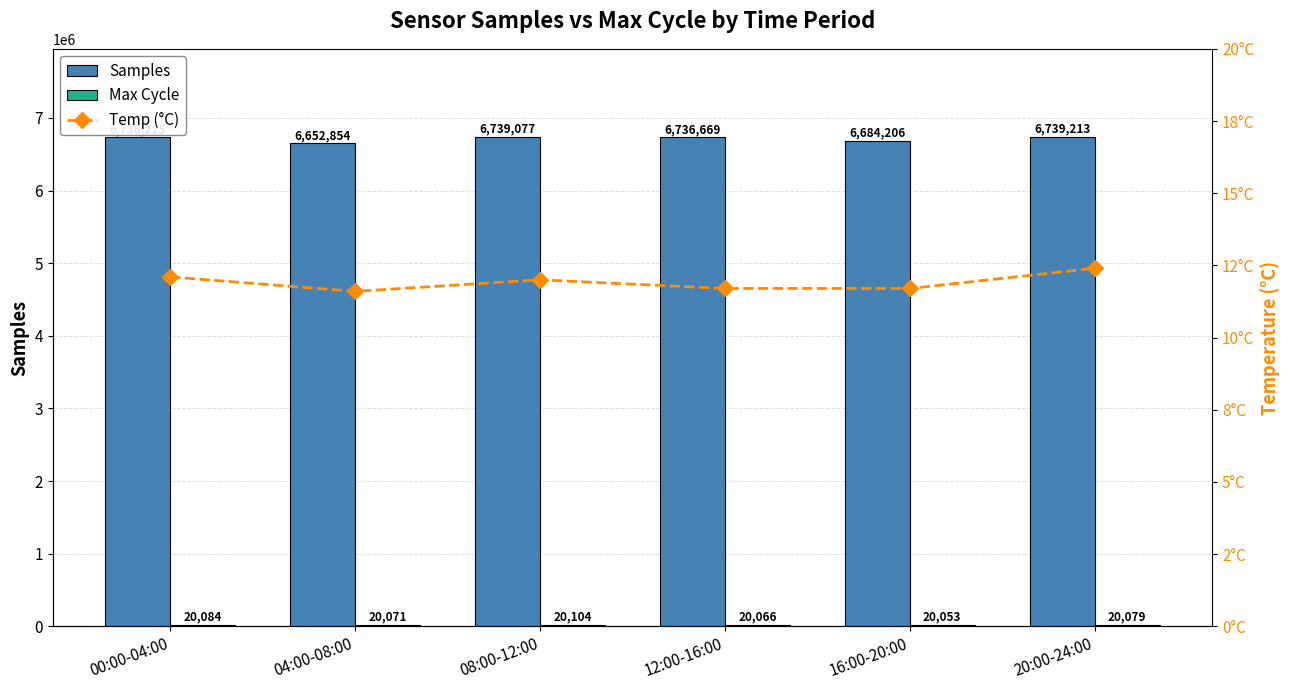

What position from the right is 16:00-20:00?

2